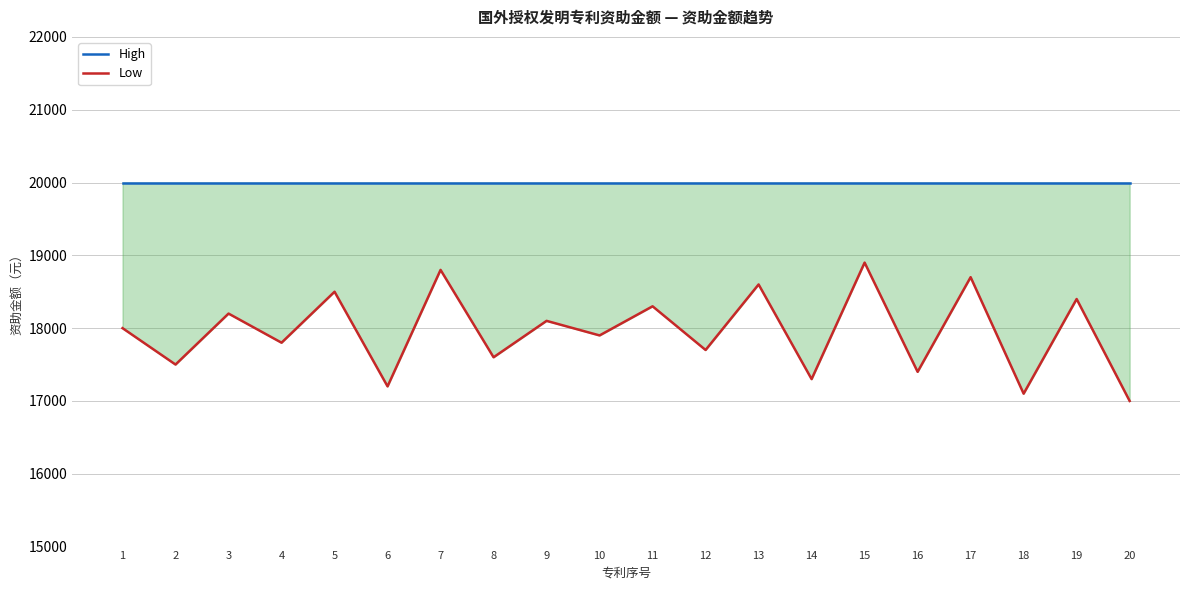

How many lines are shown in the chart?

2